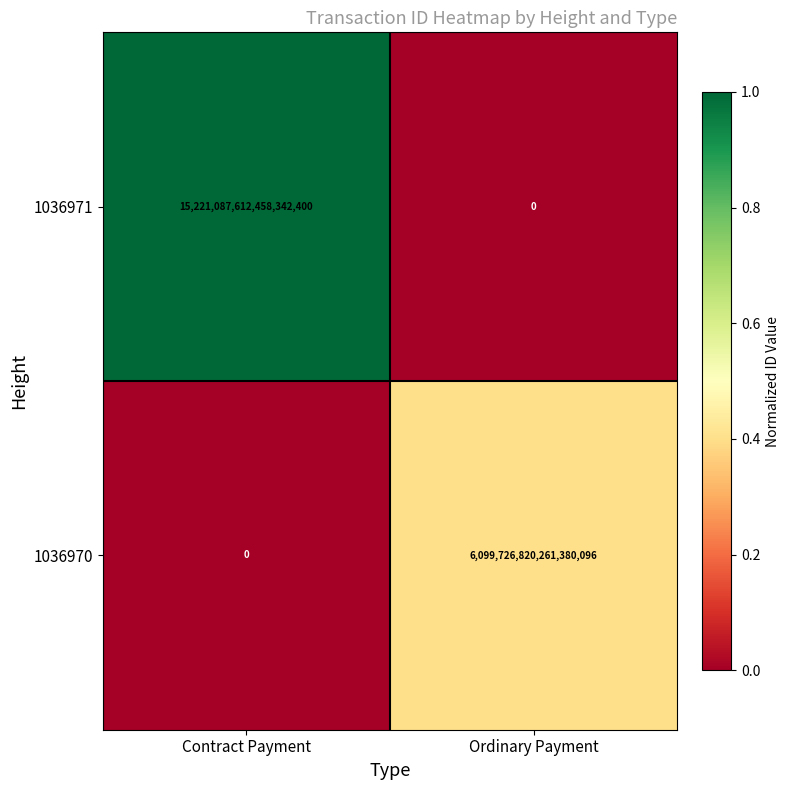

At which label is 1036970 closest to 3049863410130690048?

Contract Payment